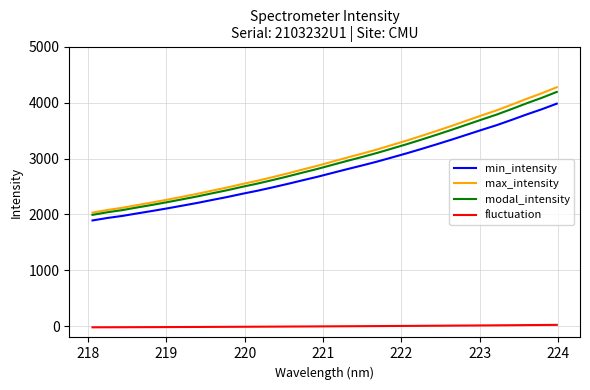

True or false: max_intensity and fluctuation intersect in this chart.

False